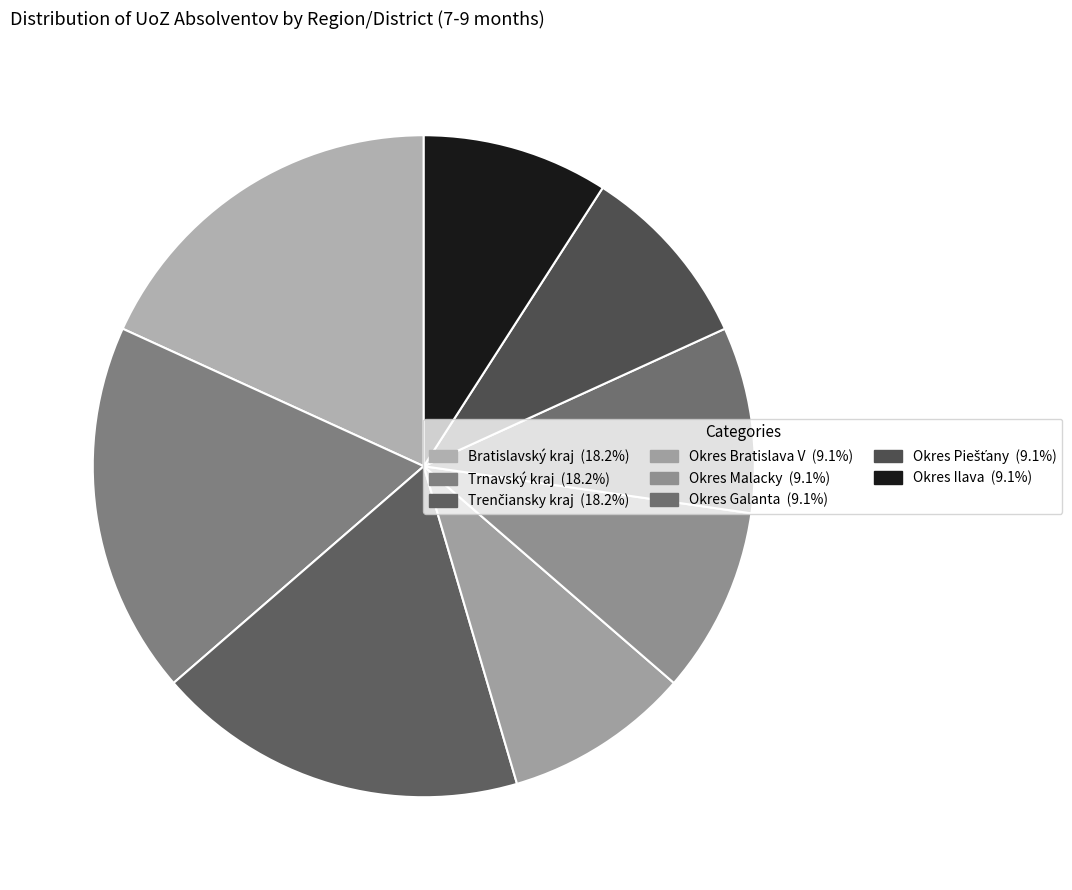

What percentage is the Bratislavský kraj slice, to the nearest percent?

18%